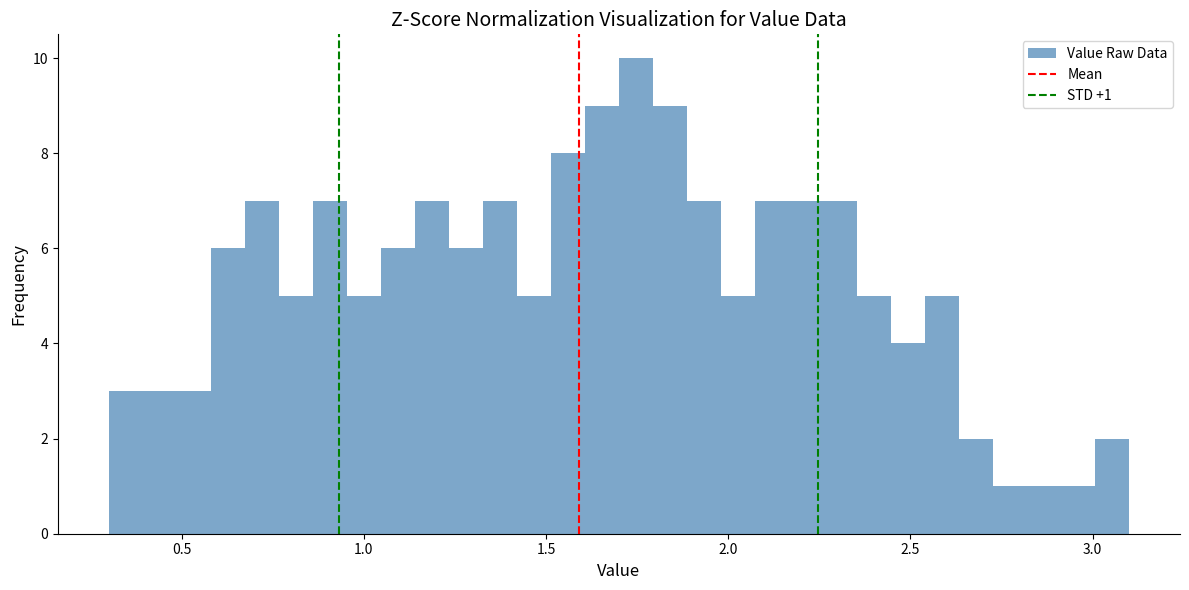

Read against the x-axis, roughly where is the centre of the tallest bar?

1.75